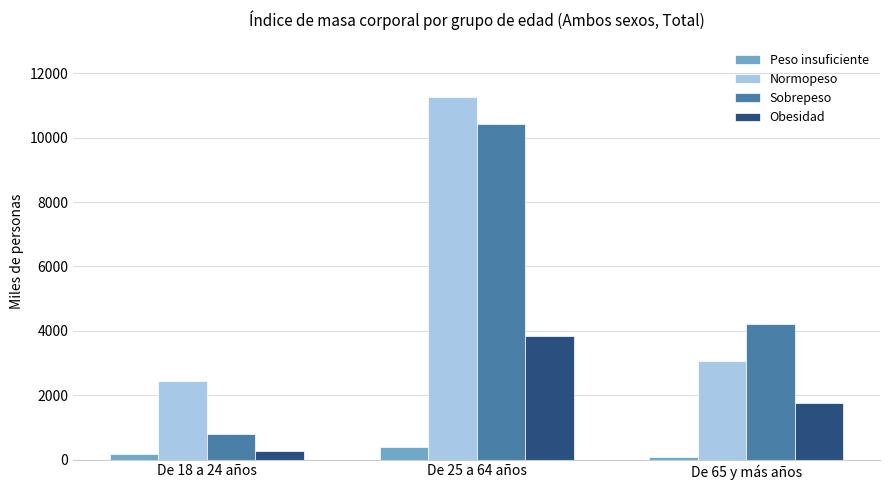

List the series in order of their peak value, highest first.

Normopeso, Sobrepeso, Obesidad, Peso insuficiente